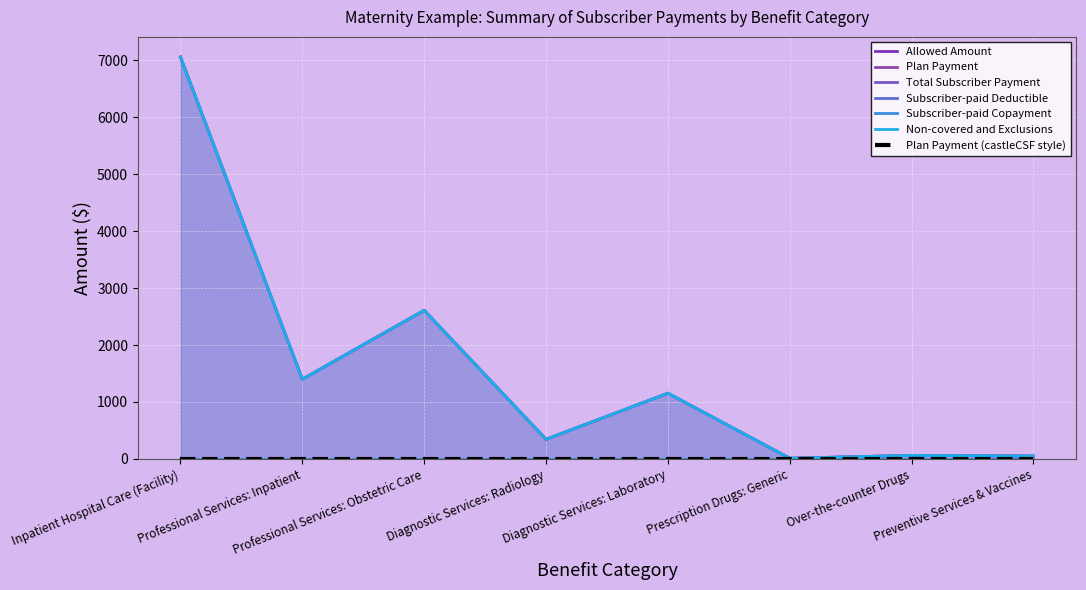

Does the chart display data point markers on the line(s)?

No